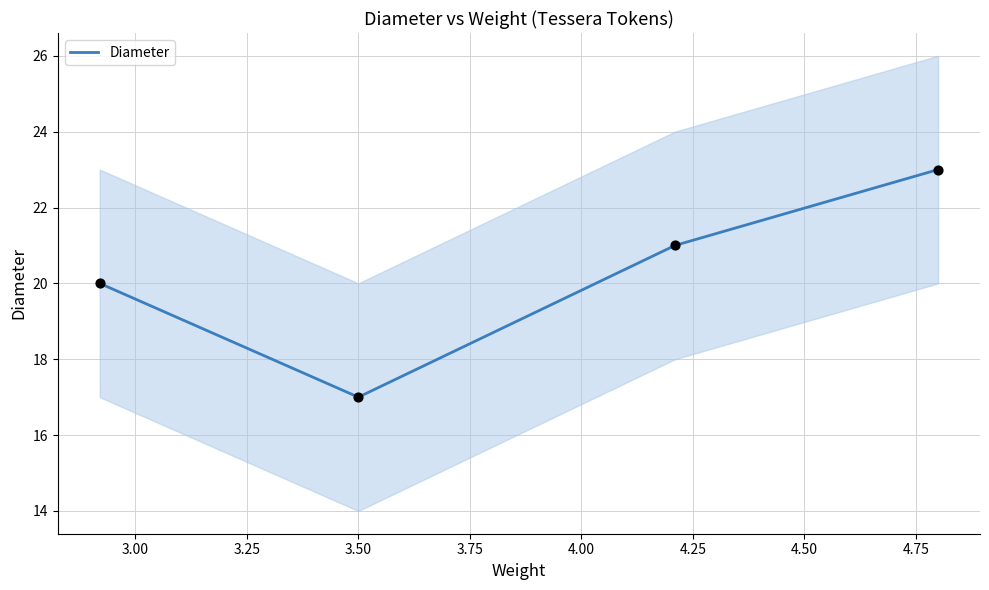

What is the maximum value for Diameter?

23